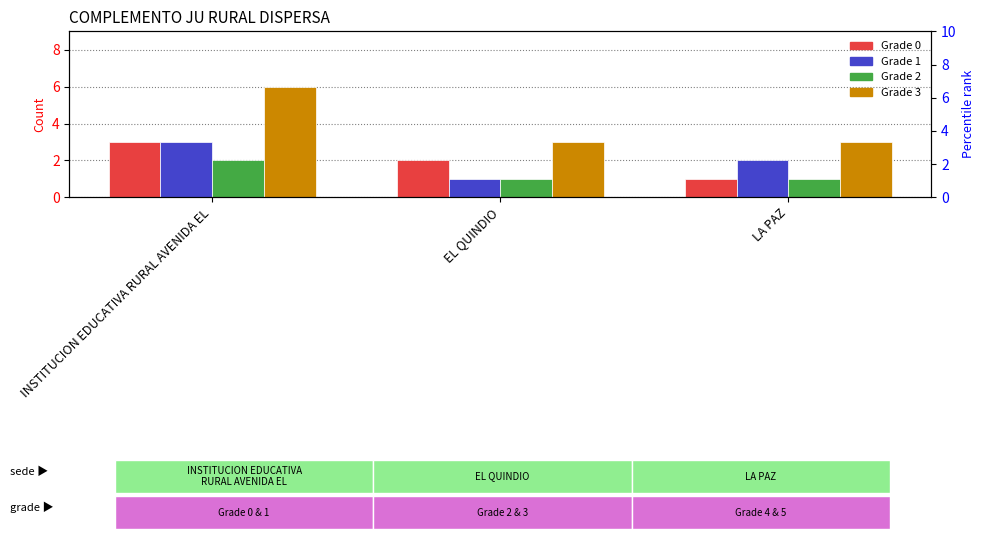

What is the lowest value of the Grade 3 series?

3